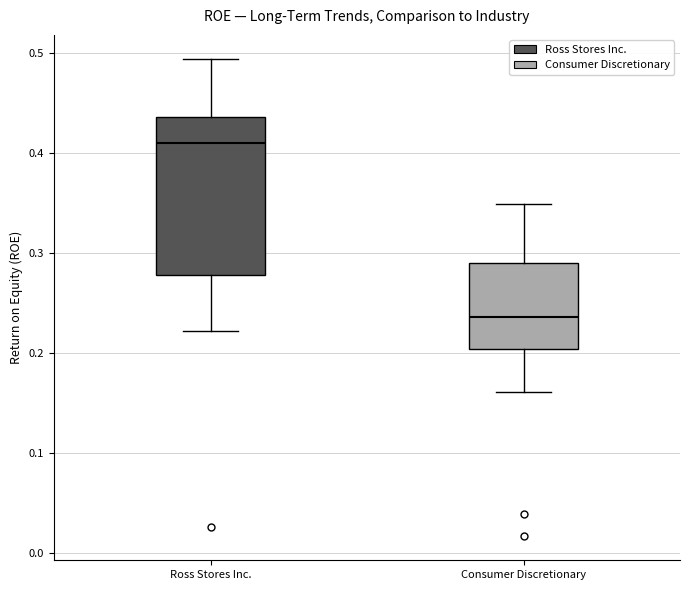

Comparing the boxes themselves (not the whiskers), which one is the tallest?

Ross Stores Inc.